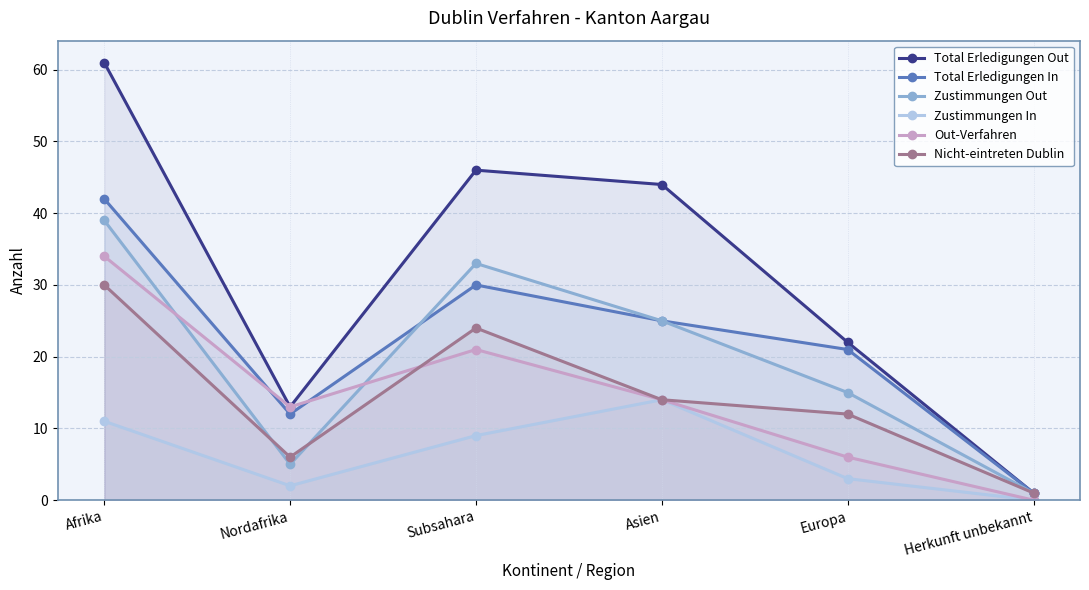

How many values in Out-Verfahren are above zero?

5